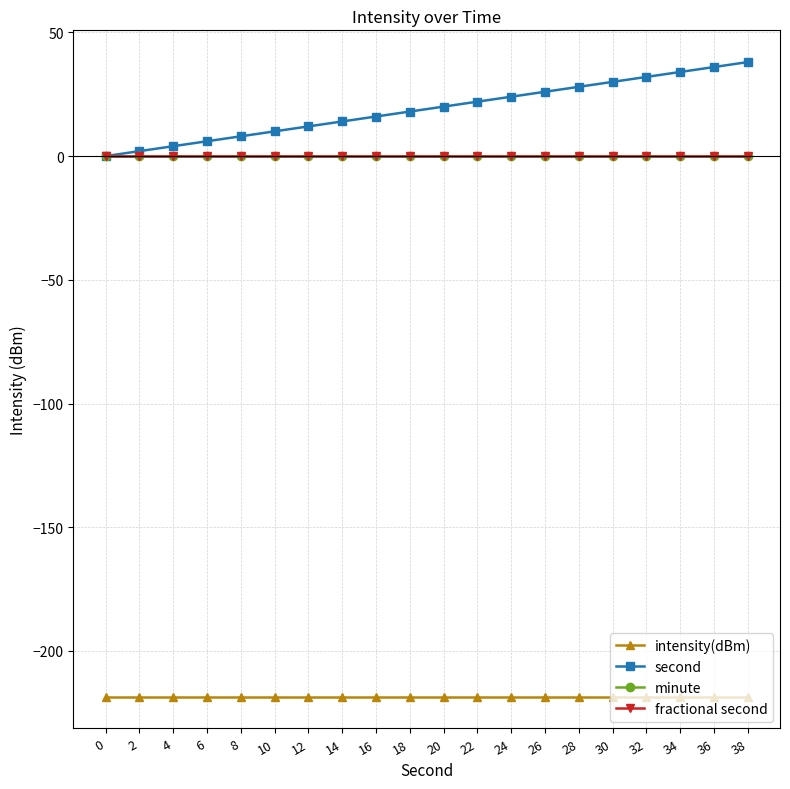

True or false: minute and fractional second intersect in this chart.

False